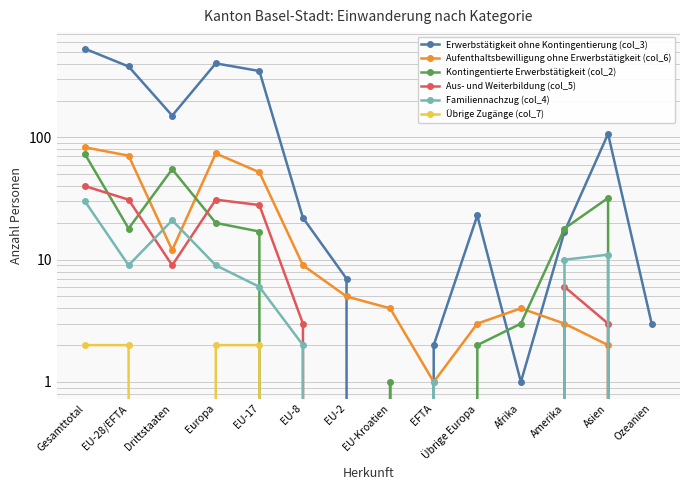

How many series are shown in this chart?

6